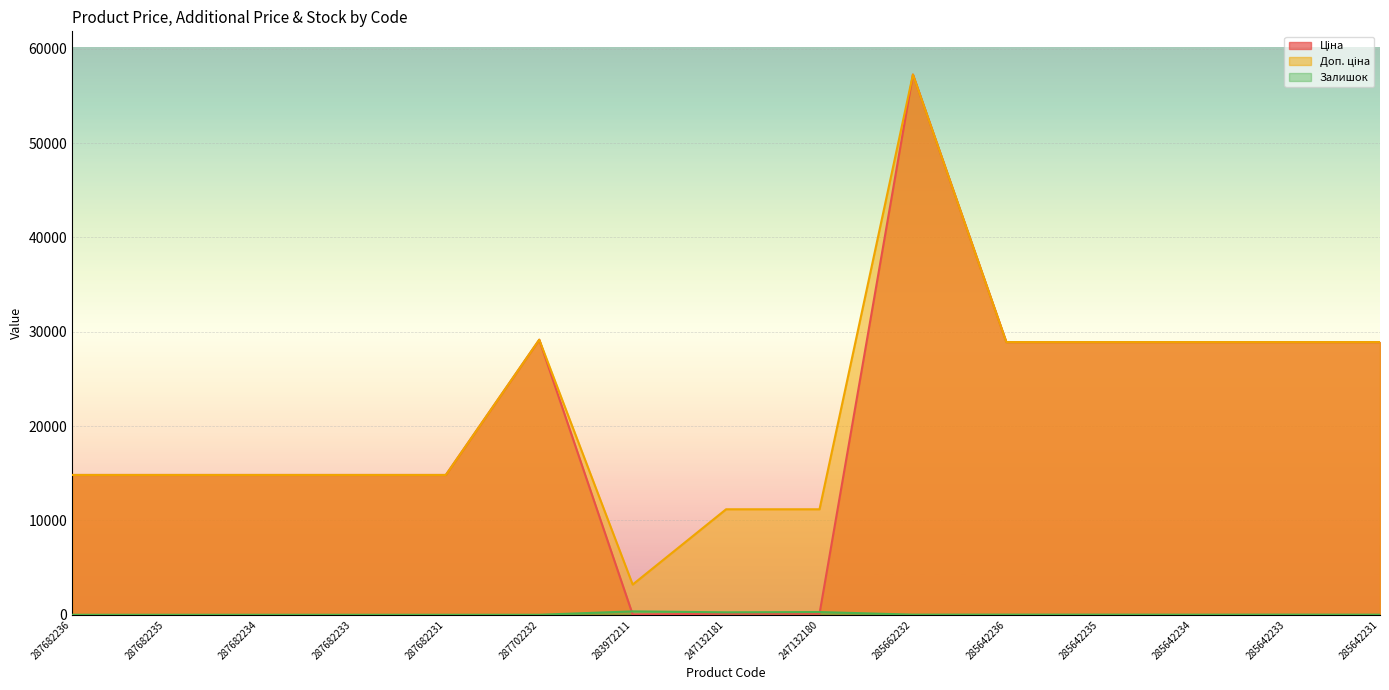

What position from the right is 287682234?

13